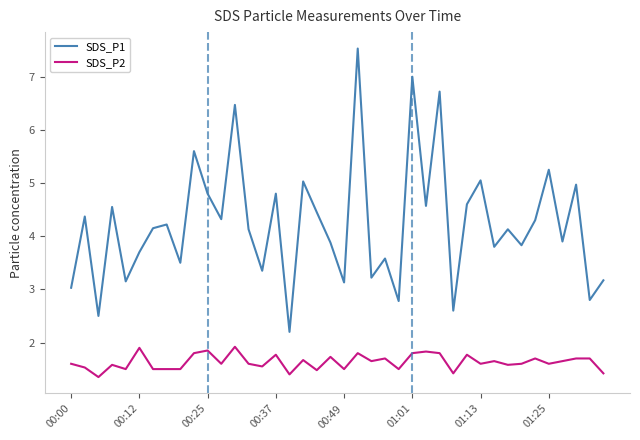

How many SDS_P2 values are between 1 and 2?

40